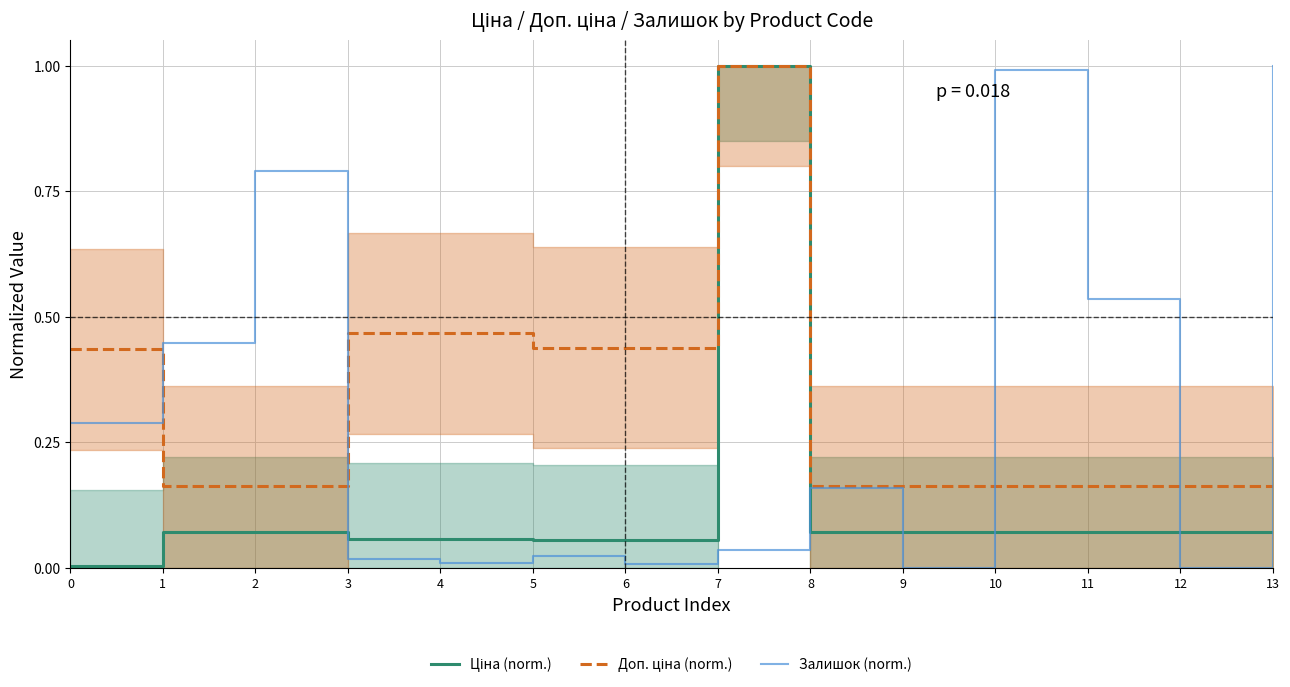

What is the difference between the maximum and second lowest values in the Ціна (normalized) series?

0.9